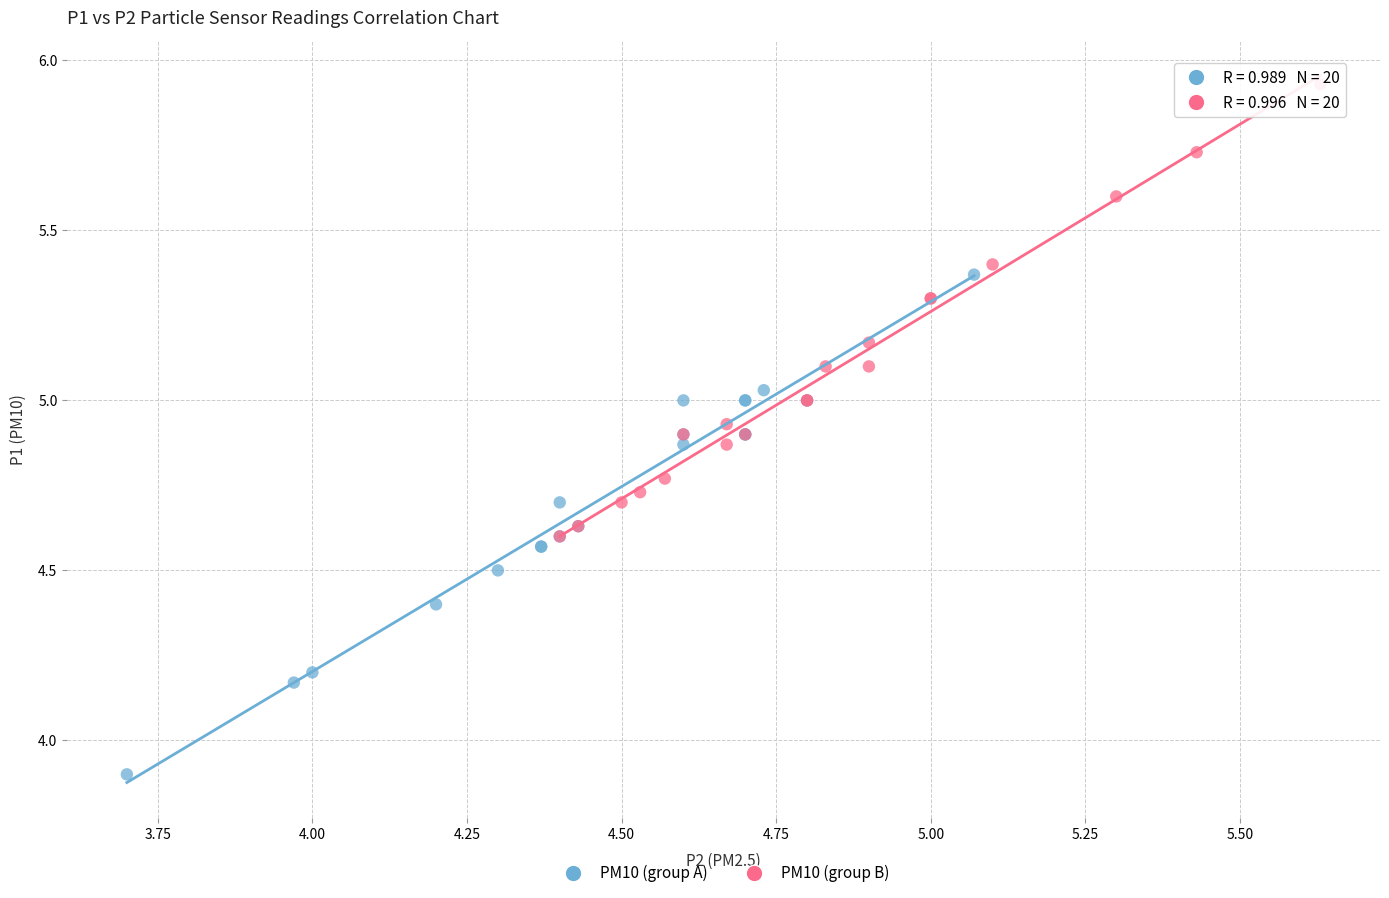

Which series reaches the minimum Y coordinate?

PM10 (group A)